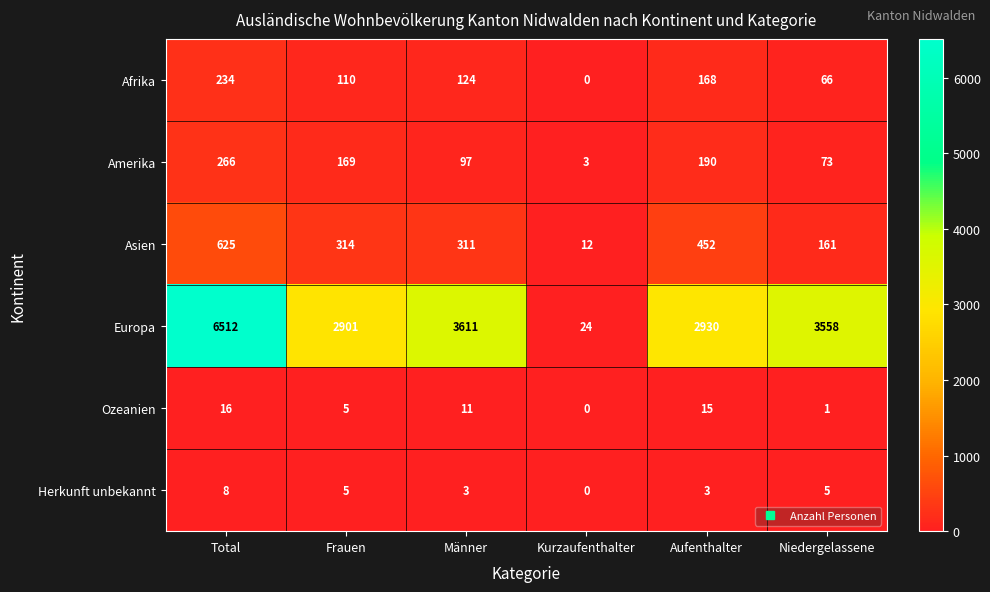

At which label is Europa closest to 3268?

Niedergelassene